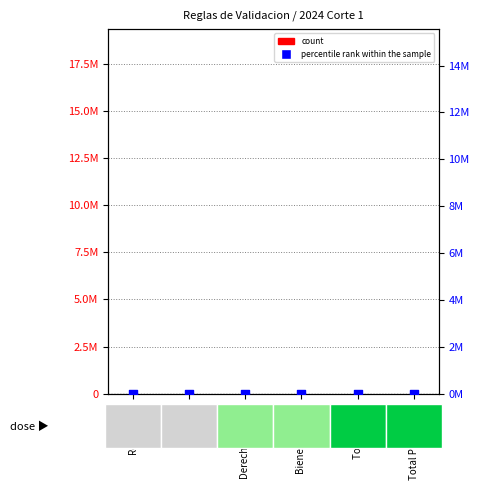

Which series contains the highest Y value?

count